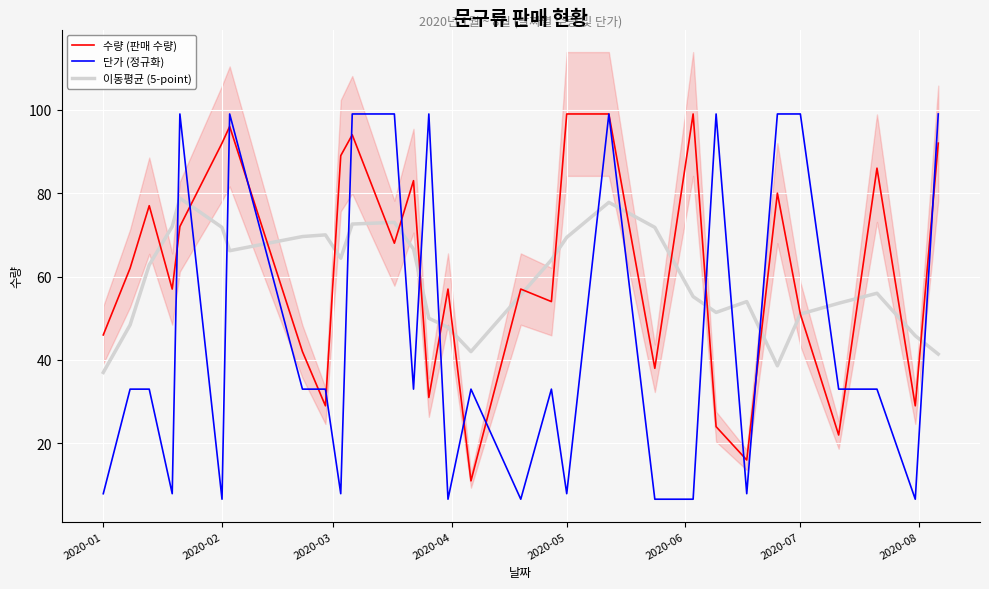

What are all the series names shown in the legend?

수량 (판매 수량), 단가 (정규화), 이동평균 (5-point)